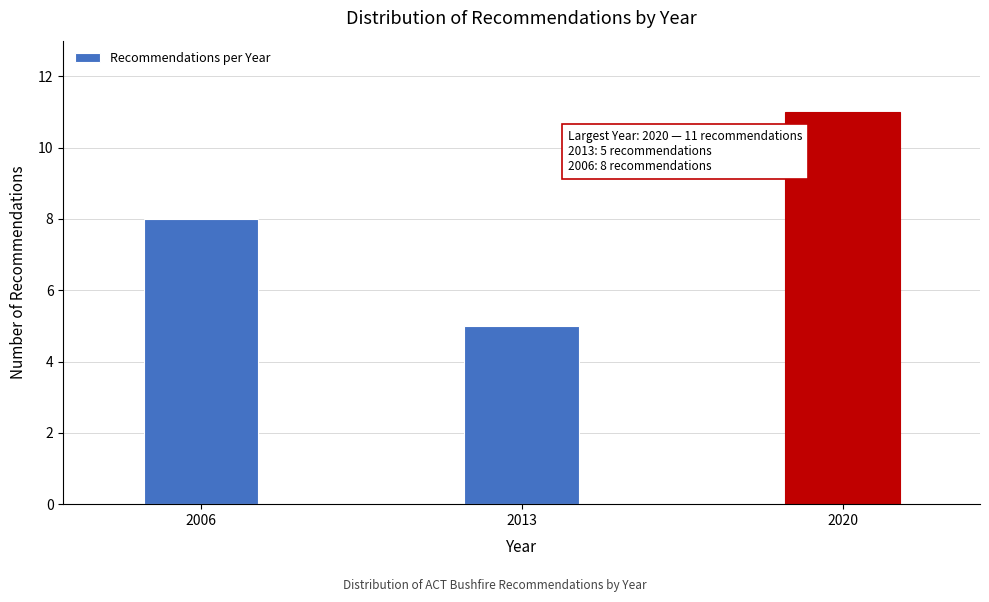

Reading right to left, what are all the values shown in this chart?

11	5	8